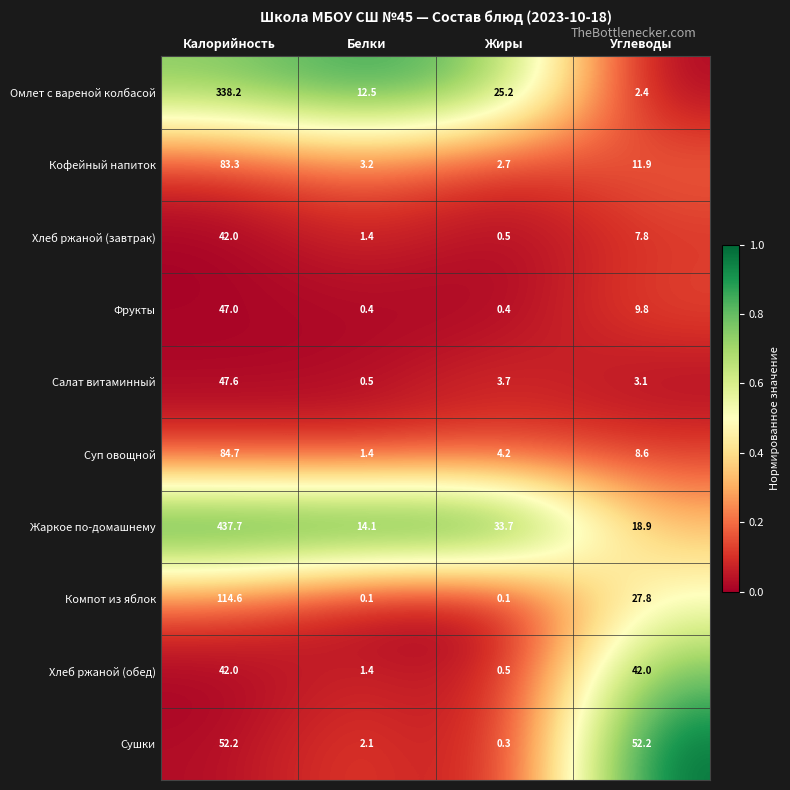

What is the difference between the maximum and second lowest values in the Фрукты series?

46.6